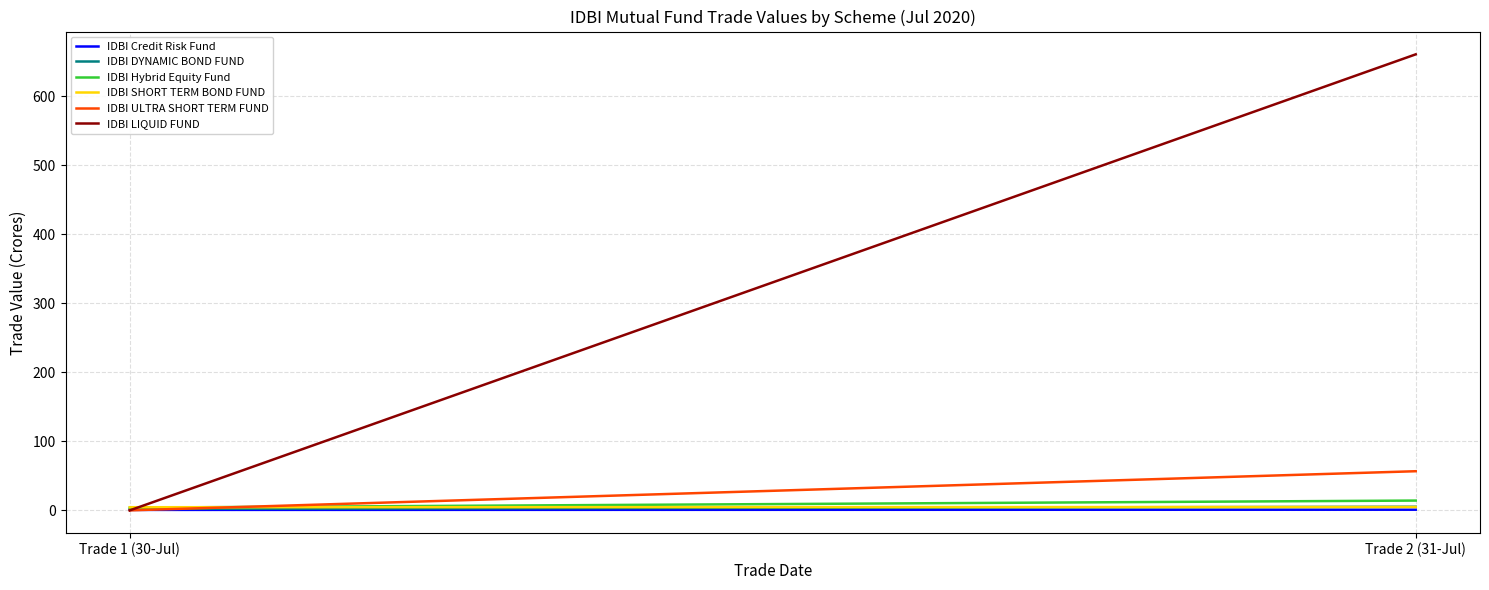

What is the sum of all IDBI Credit Risk Fund values?

1.6